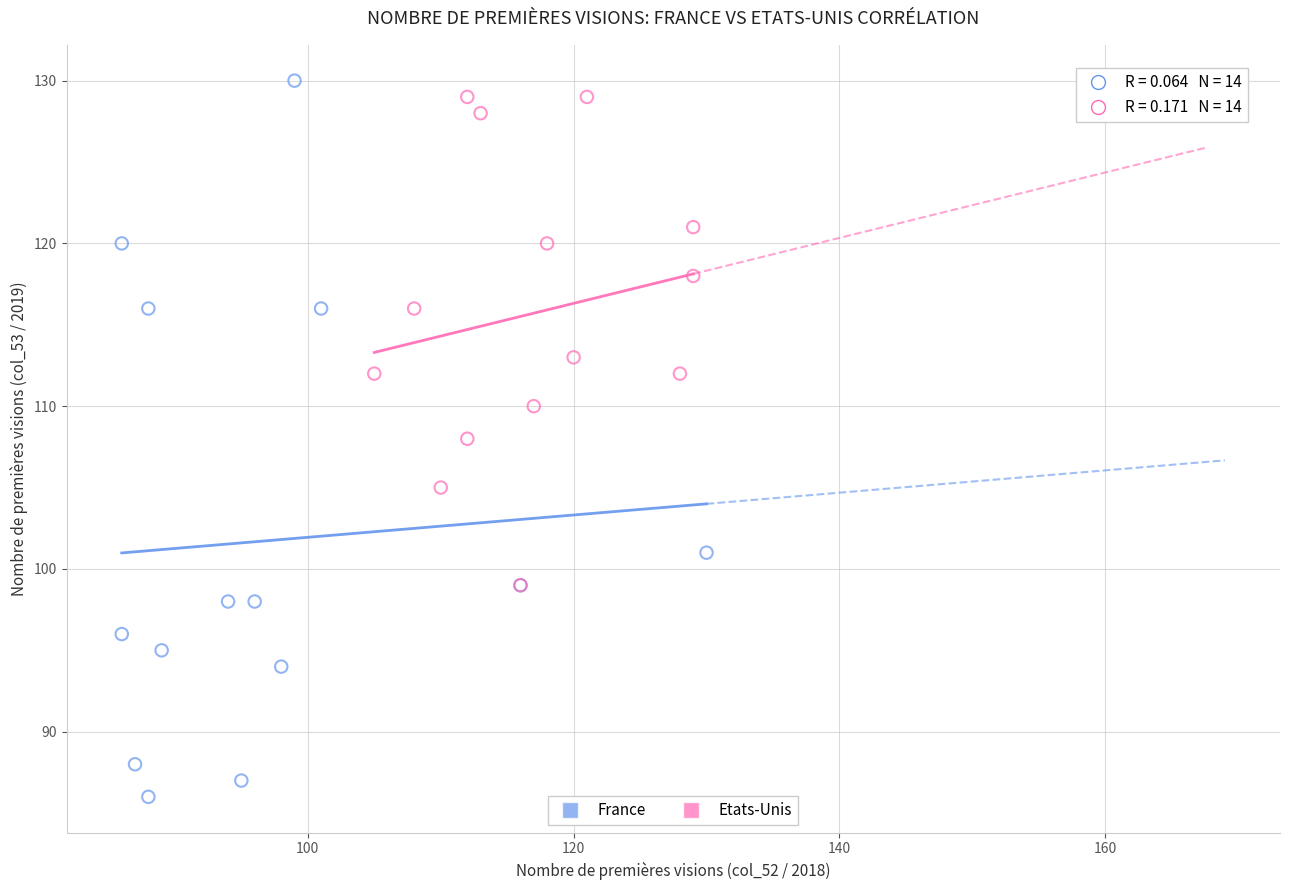

Which series has the largest Y range (max minus min)?

France